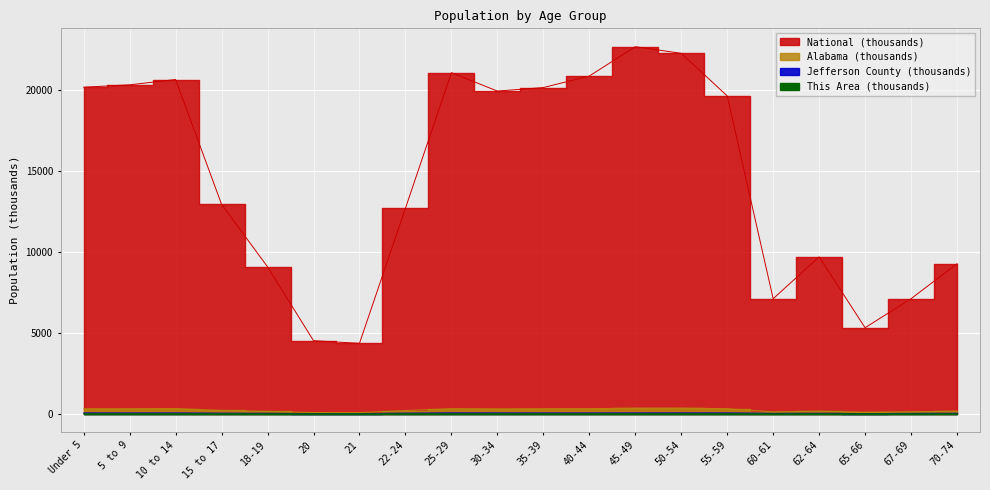

Reading right to left, extract all data points from this chart.

This Area: 70-74=0.4	67-69=0.3	65-66=0.2	62-64=0.4	60-61=0.3	55-59=0.8	50-54=0.8	45-49=0.8	40-44=0.7	35-39=0.7	30-34=0.7	25-29=0.6	22-24=0.3	21=0.1	20=0.1	18-19=0.3	15 to 17=0.4	10 to 14=0.7	5 to 9=0.7	Under 5=0.6
Jefferson County: 70-74=19.2	67-69=14.4	65-66=10.6	62-64=20.1	60-61=15.9	55-59=44.7	50-54=48.8	45-49=46.5	40-44=41.3	35-39=42.3	30-34=44.8	25-29=48.5	22-24=28.4	21=8.9	20=9.0	18-19=18.3	15 to 17=26.4	10 to 14=42.4	5 to 9=41.9	Under 5=43.9
Alabama: 70-74=160.9	67-69=120.2	65-66=89.4	62-64=160.0	60-61=116.1	55-59=311.9	50-54=347.5	45-49=346.4	40-44=311.1	35-39=308.4	30-34=297.9	25-29=311.0	22-24=194.5	21=68.5	20=72.3	18-19=143.9	15 to 17=199.6	10 to 14=319.7	5 to 9=308.2	Under 5=305.0
National: 70-74=9278.2	67-69=7115.4	65-66=5319.9	62-64=9704.2	60-61=7113.7	55-59=19664.8	50-54=22298.1	45-49=22708.6	40-44=20891.0	35-39=20179.6	30-34=19962.1	25-29=21101.8	22-24=12712.6	21=4354.3	20=4519.1	18-19=9086.1	15 to 17=12954.3	10 to 14=20677.2	5 to 9=20348.7	Under 5=20201.4